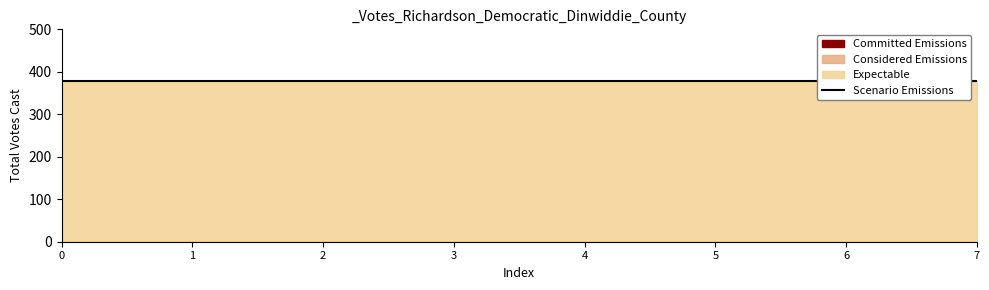

True or false: Committed Emissions and Expectable cross at least once.

False